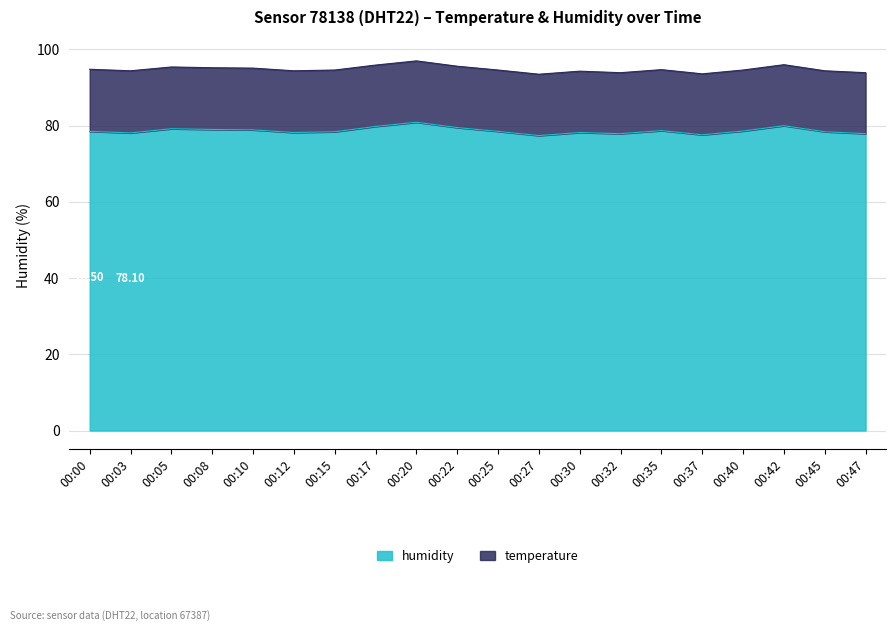

Reading left to right, what are all the values shown in this chart?

00:00=78.5	00:03=78.1	00:05=79.2	00:08=79.0	00:10=78.9	00:12=78.2	00:15=78.4	00:17=79.8	00:20=80.9	00:22=79.5	00:25=78.5	00:27=77.4	00:30=78.2	00:32=77.9	00:35=78.7	00:37=77.6	00:40=78.6	00:42=80.0	00:45=78.4	00:47=77.9